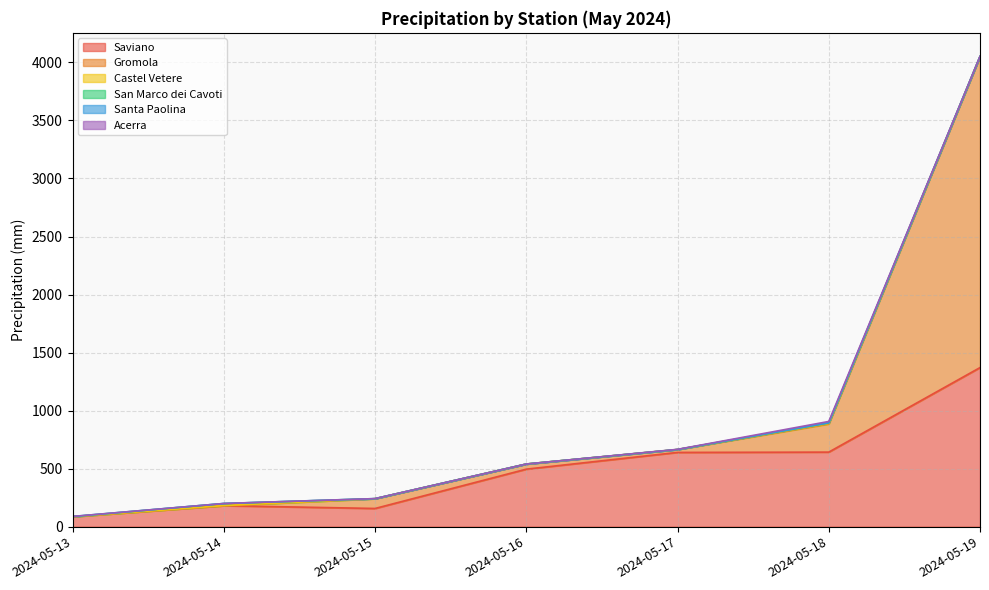

Rank the series by their maximum value, from lowest to highest.

Santa Paolina, Castel Vetere, Acerra, San Marco dei Cavoti, Saviano, Gromola